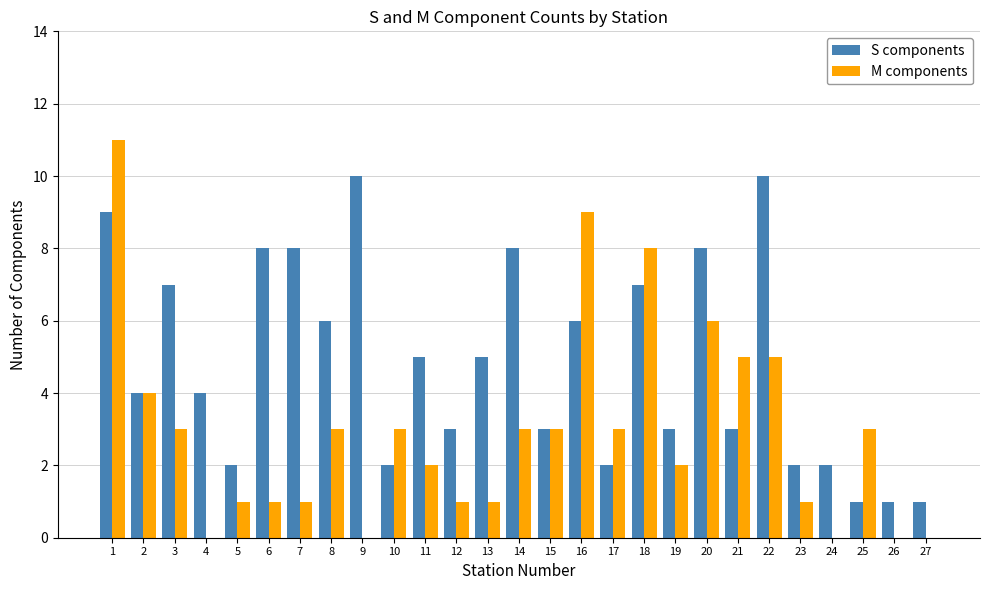

What is the total value across all series at 24?

2